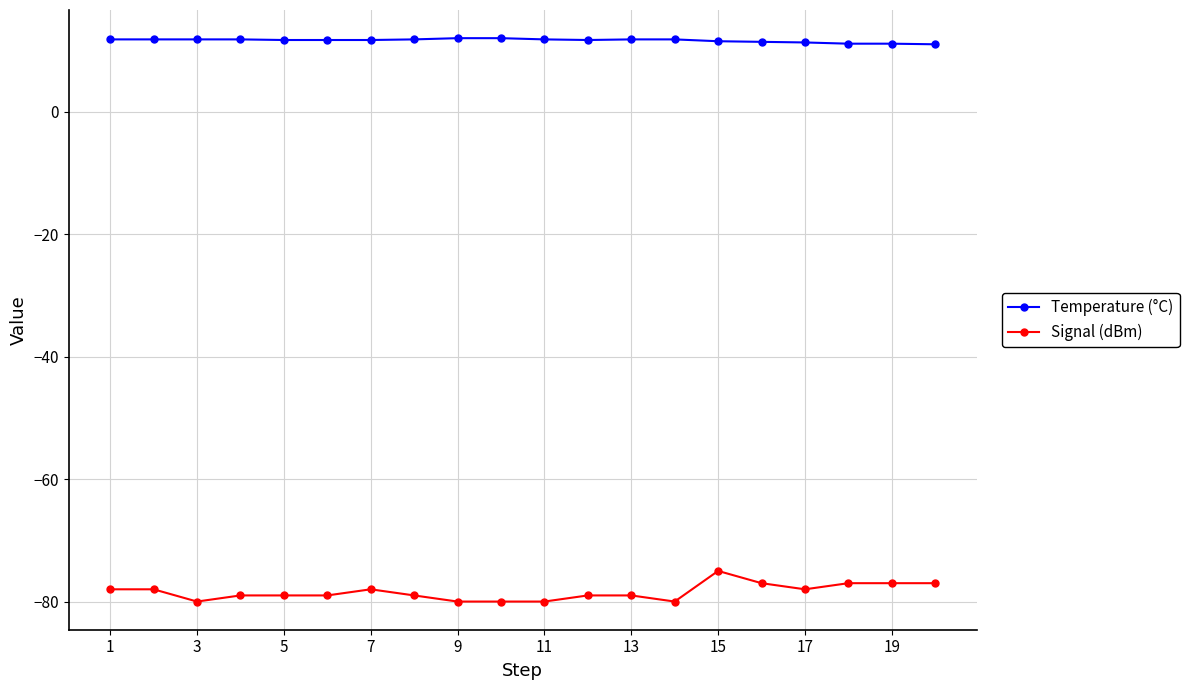

What is the minimum value shown in the chart?

-80.0